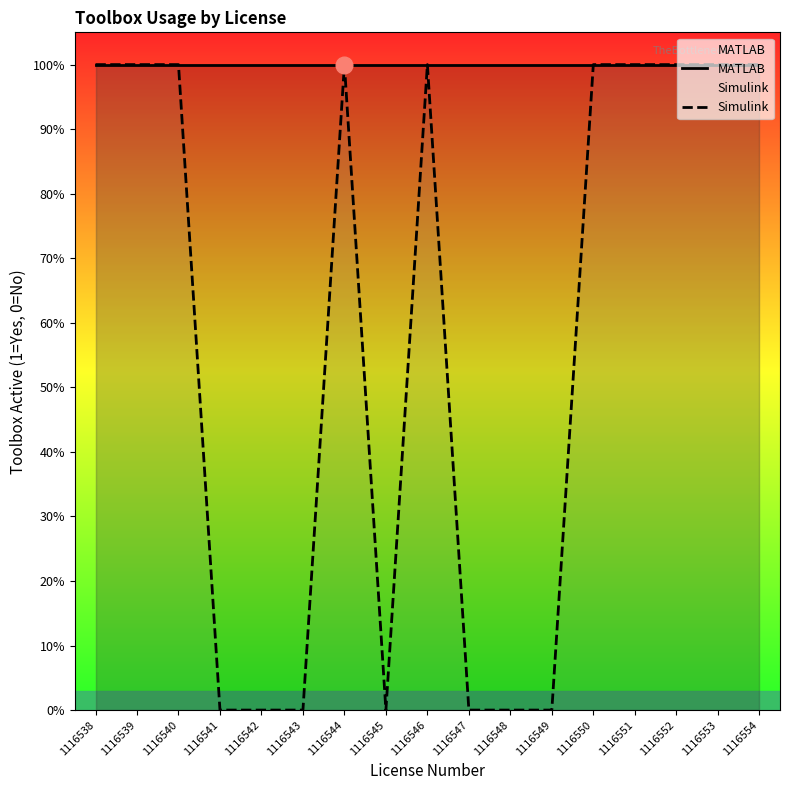

At which category does Simulink reach its first local valley?

1116545